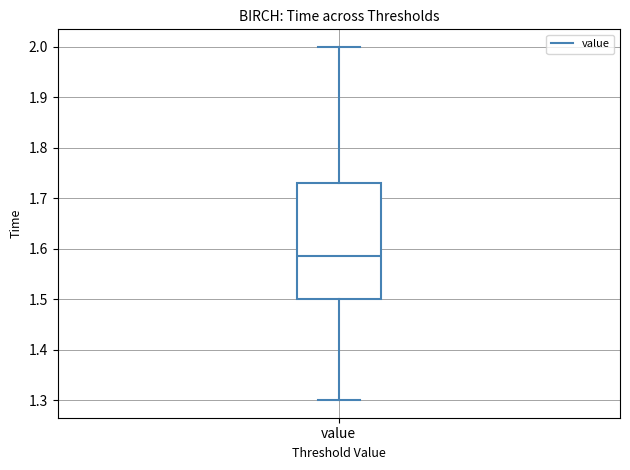

Where does the median line of the box for value sit on the y-axis? The values are not printed on the chart, so give them approximately, as read against the axis.

1.59